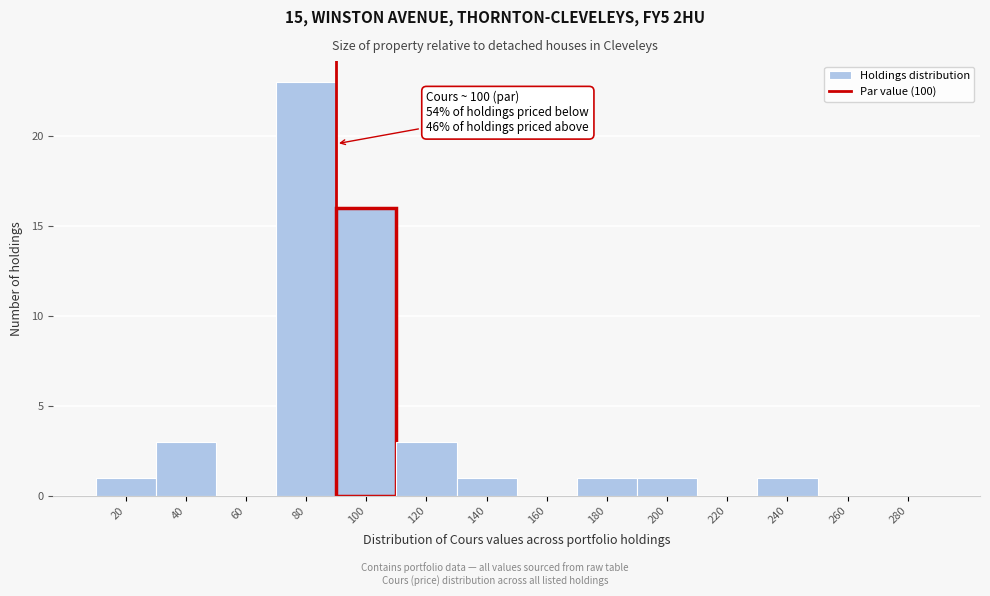

Reading left to right, extract all data points from this chart.

20=1	40=3	60=0	80=23	100=16	120=3	140=1	160=0	180=1	200=1	220=0	240=1	260=0	280=0